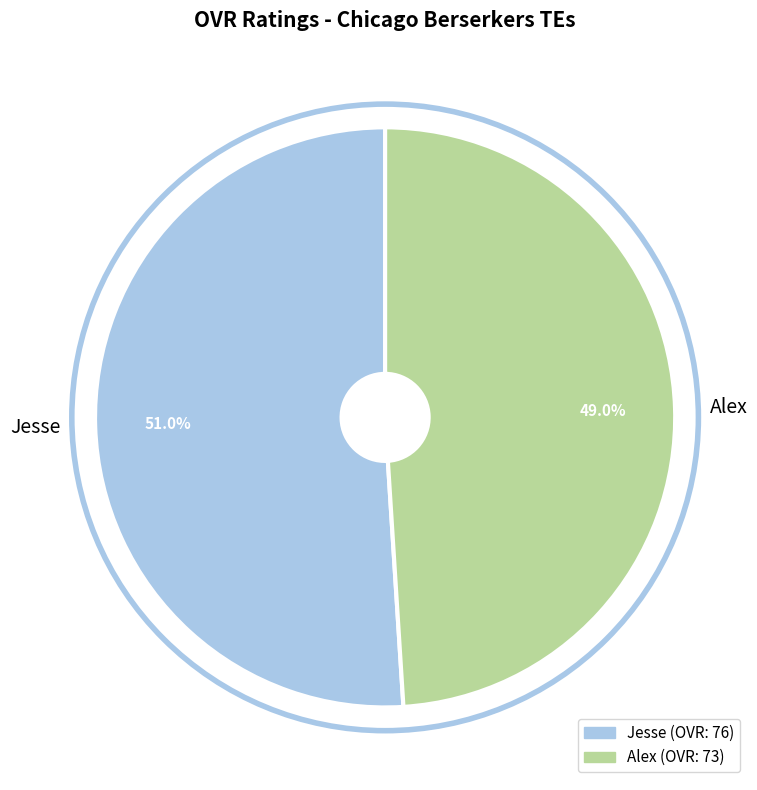

How many slices are in this pie chart?

2